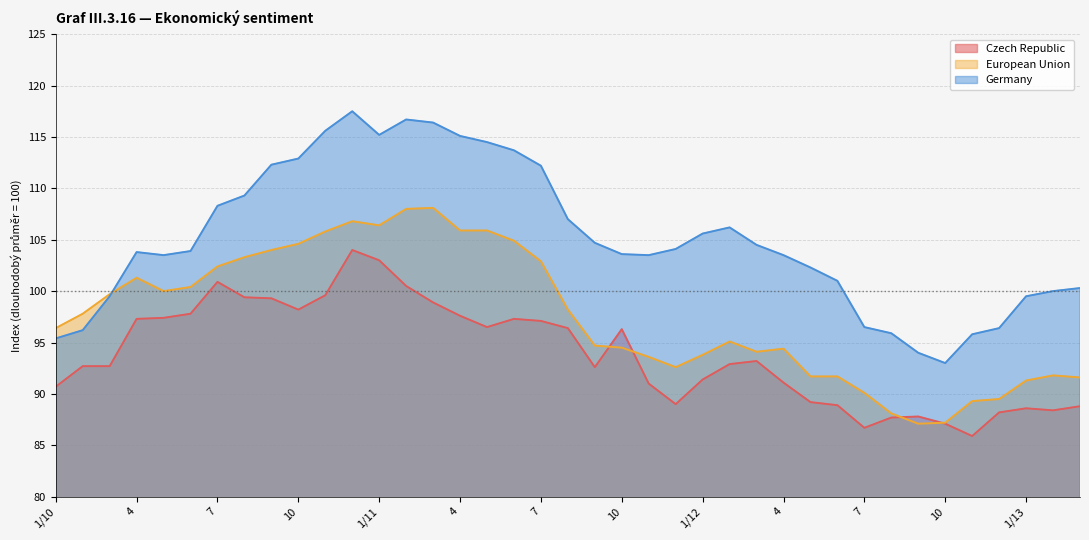

What is the average value of the Czech Republic series?

93.9